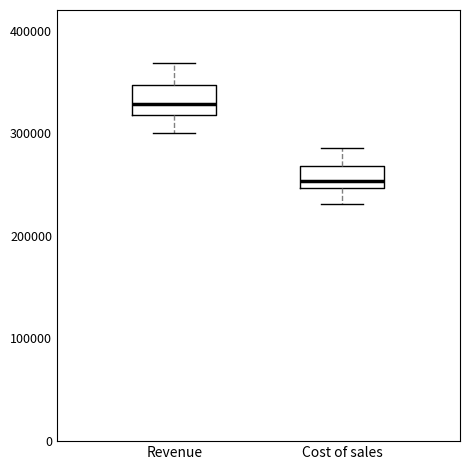

Reading left to right, read every box against the y-axis: the position of its median line, the range the box covers, and the ends of its whiskers. The values are not printed on the chart, so give them approximately, as read against the axis.

Revenue: median 330000, box 320000 to 350000, whiskers 300000 to 370000
Cost of sales: median 250000 (just above the box's lower edge), box 250000 to 270000, whiskers 230000 to 290000